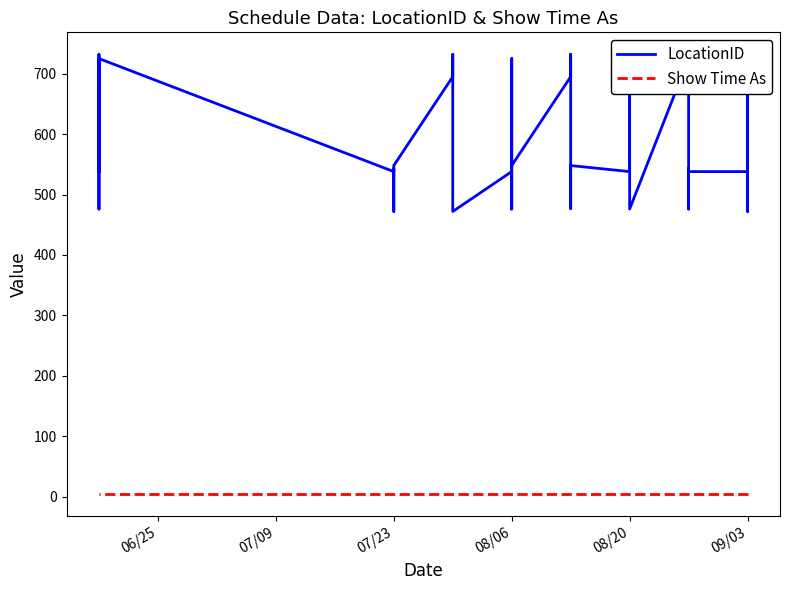

Which series has the largest range (max minus min)?

LocationID